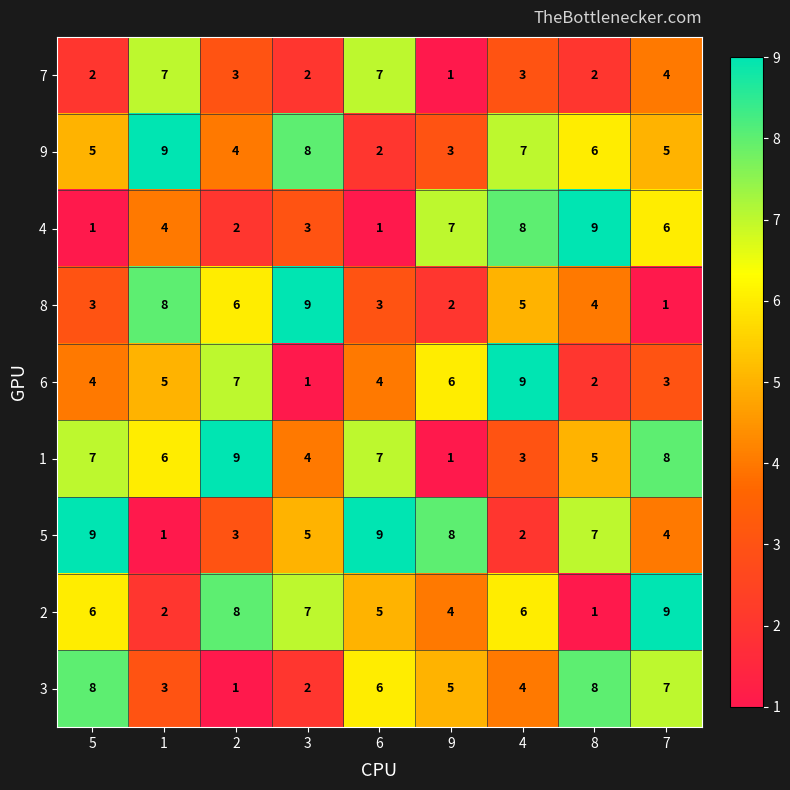

Is the value of 3 at 6 greater than the value of 6 at 6?

Yes